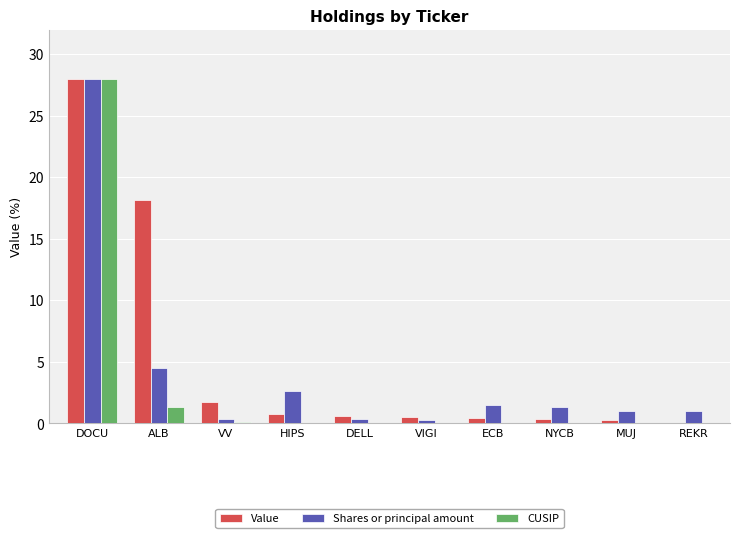

Is the value of CUSIP at VV greater than the value of Shares or principal amount at ECB?

No